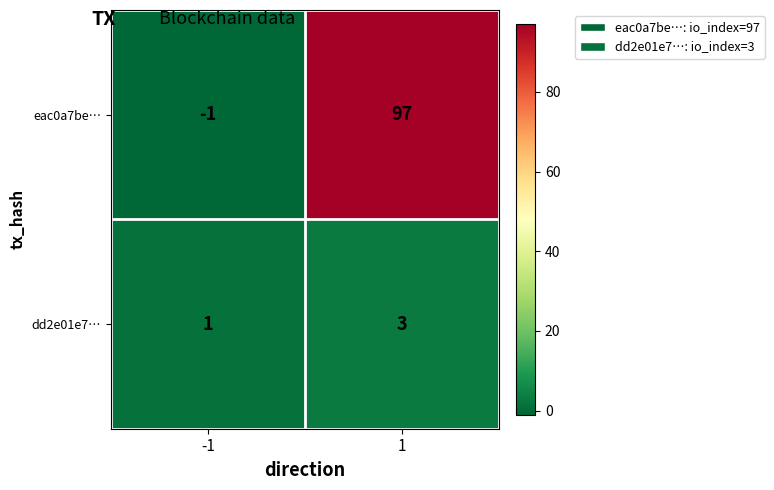

What is the sum of all eac0a7be… values?

96